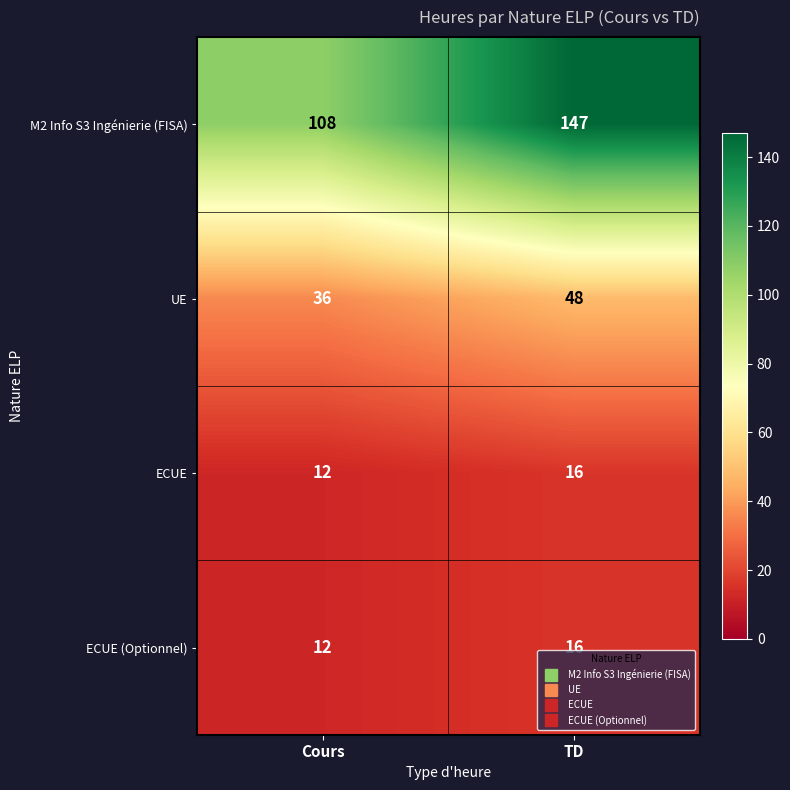

Reading left to right, list all the values displayed in this chart.

M2 Info S3 Ingénierie (FISA): 108	147
UE: 36	48
ECUE: 12	16
ECUE (Optionnel): 12	16